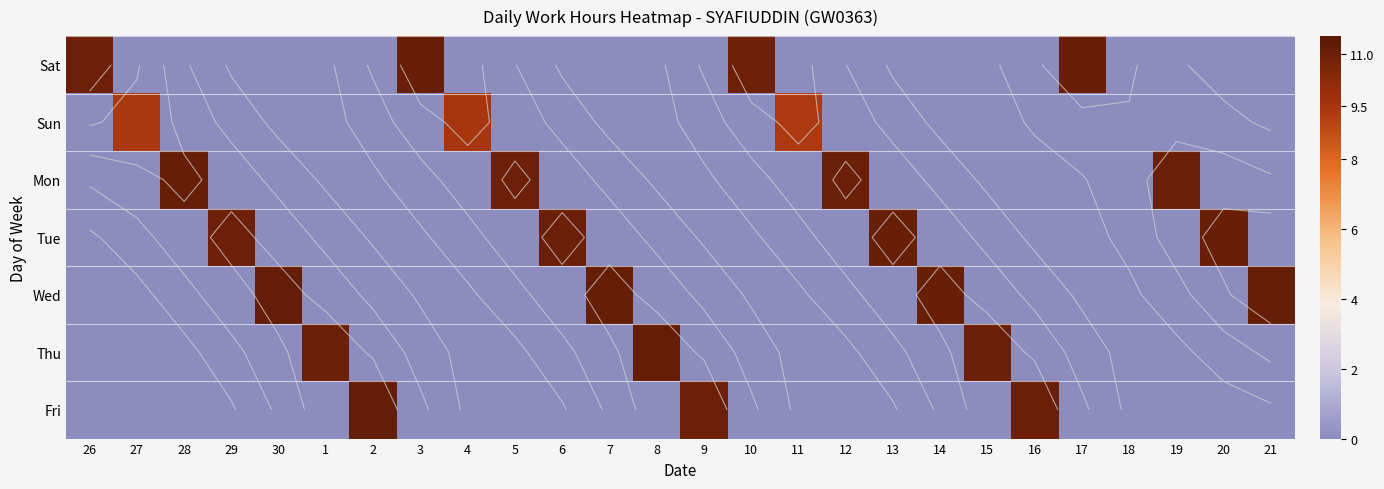

Rank the series at 28 from highest to lowest value.

Mon, Sat, Sun, Tue, Wed, Thu, Fri